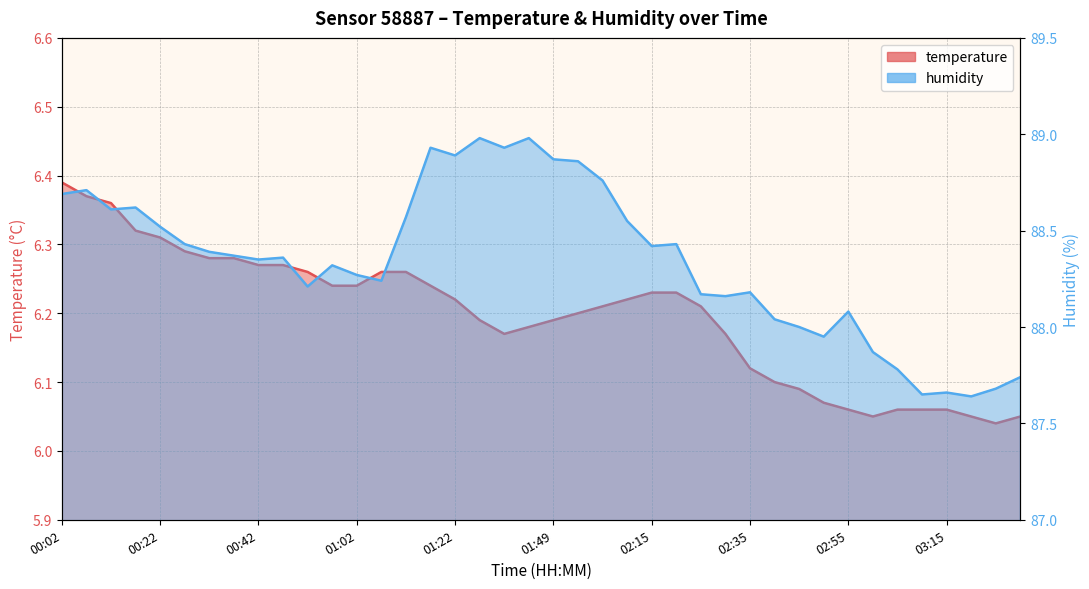

True or false: humidity has a value of 88.1 at 02:55.

True